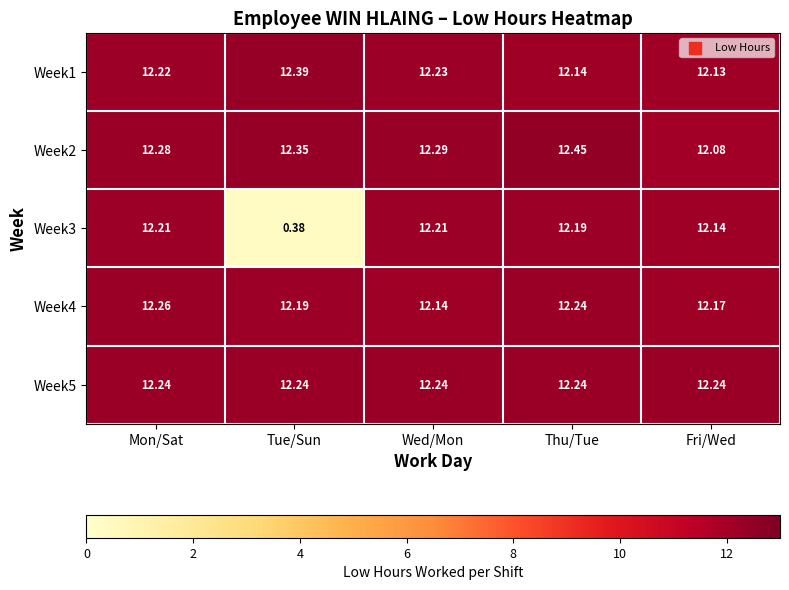

Which label corresponds to the smallest value in the chart?

Tue/Sun